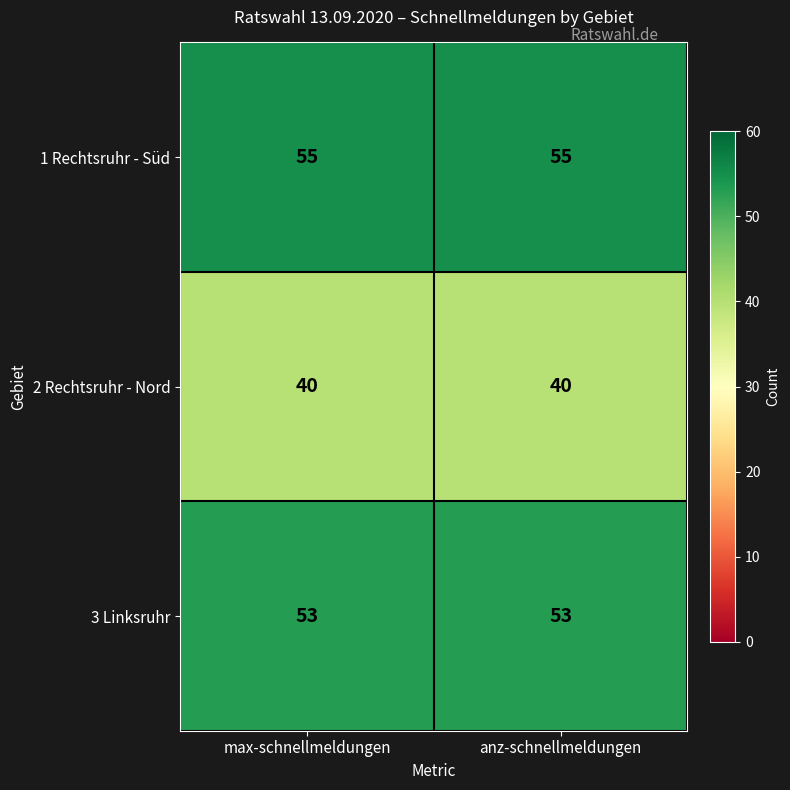

What is the greatest value displayed?

55